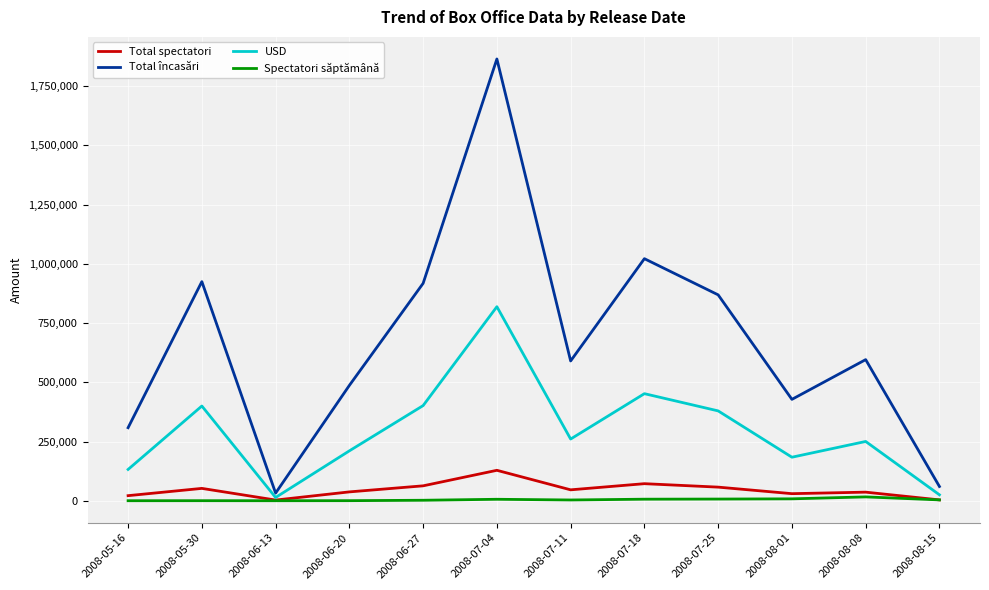

Rank the series by their maximum value, from highest to lowest.

Total încasări, USD, Total spectatori, Spectatori săptămână